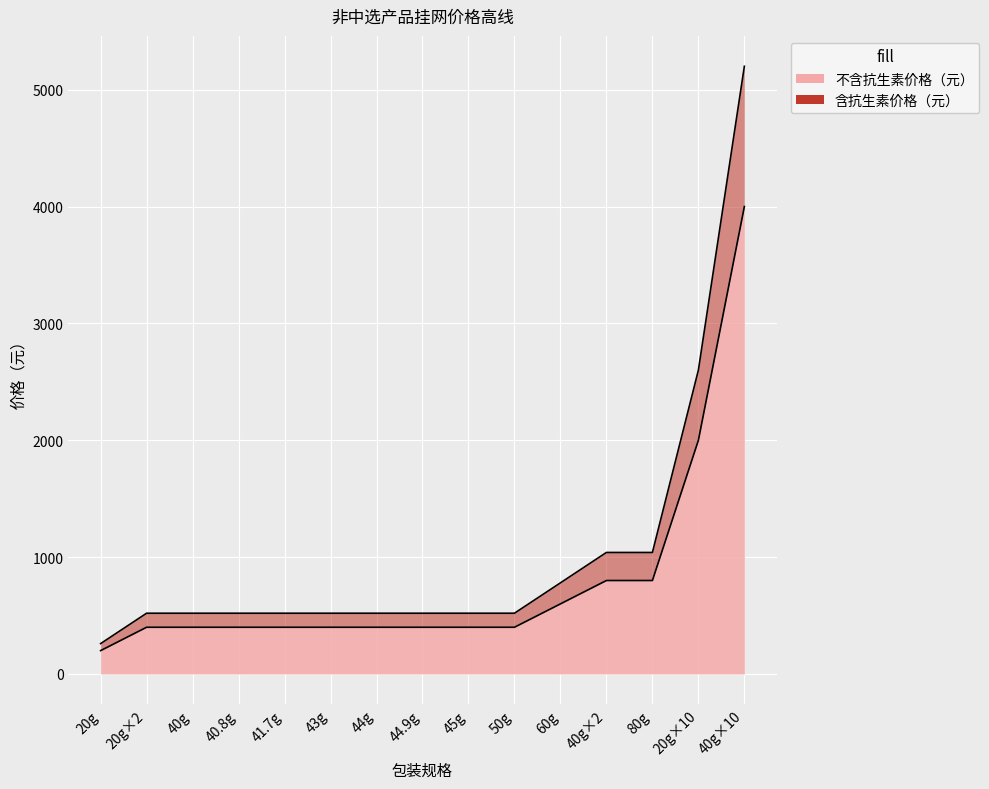

Which has a higher value, 43g or 40.8g?

43g